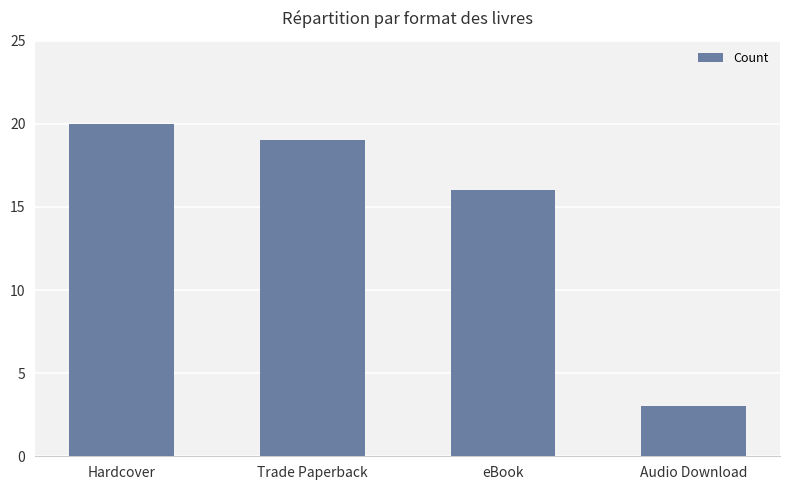

What is the difference between the maximum and minimum values?

17